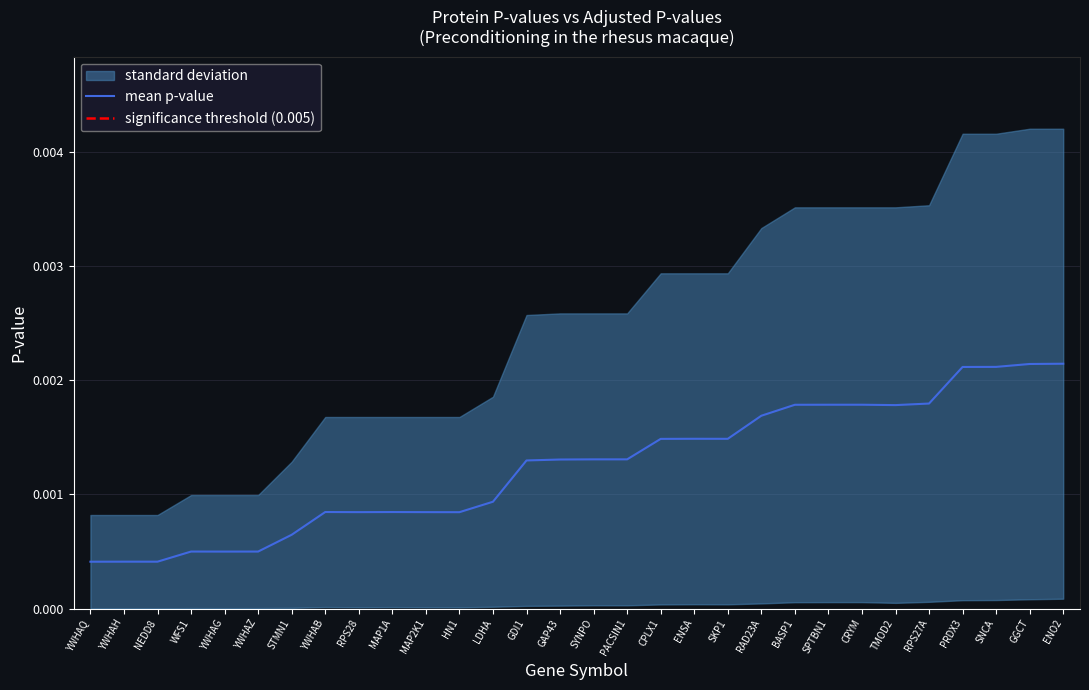

Between YWHAZ and SPTBN1, which is larger?

SPTBN1